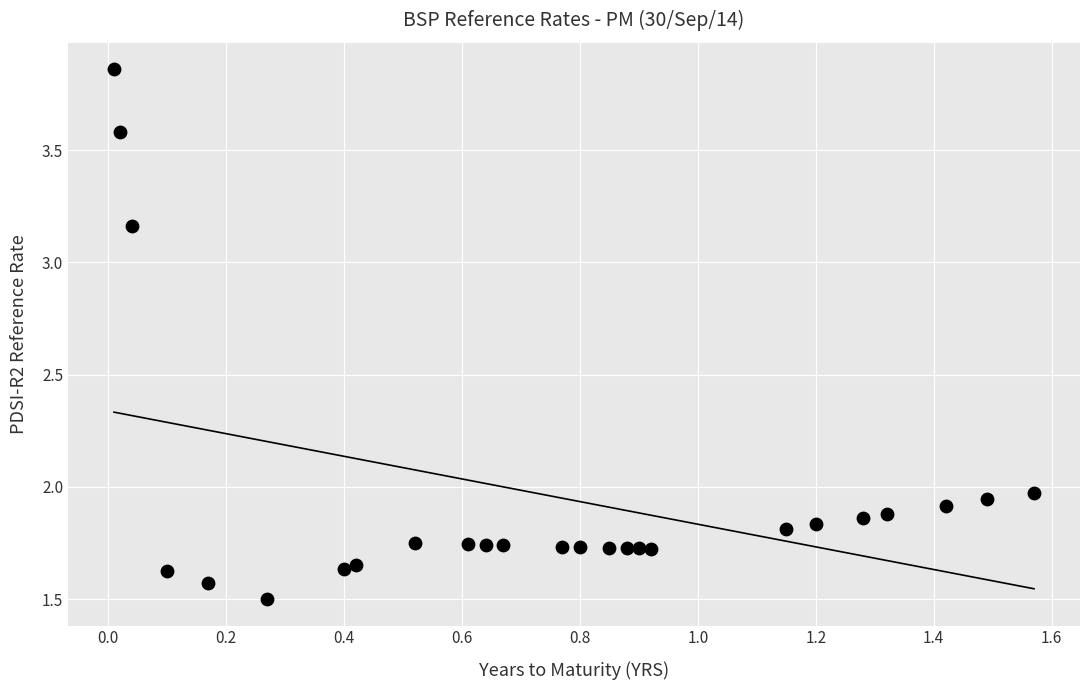

What is the range of Y values (max minus min)?

2.4